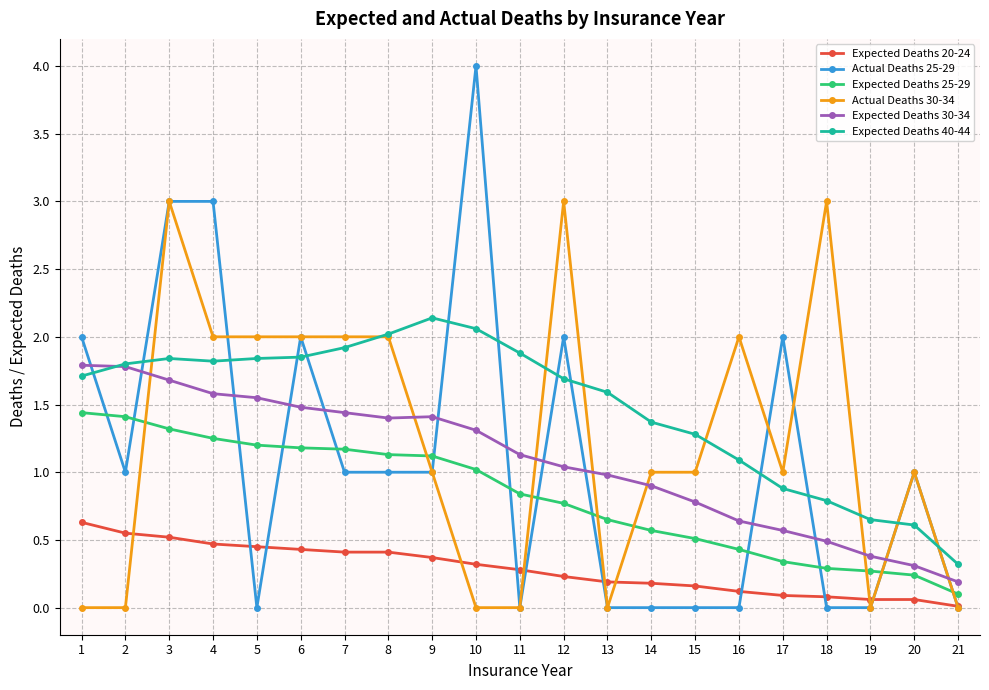

What is the total value across all series at 12?

8.7